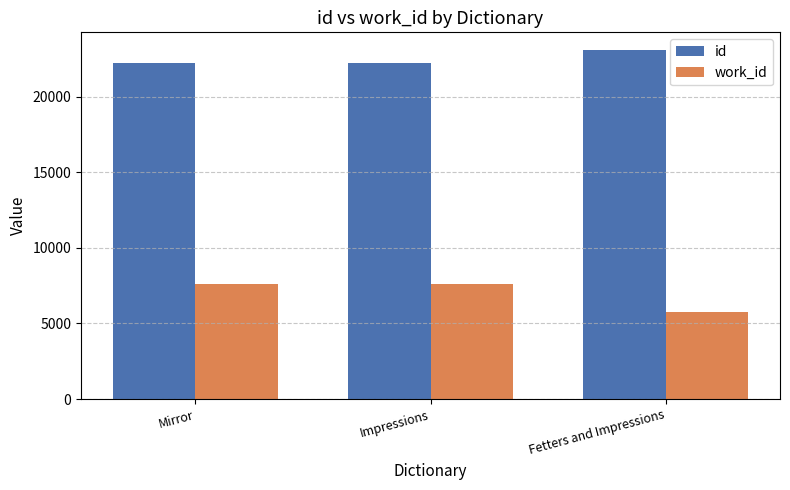

True or false: id has a value of 10985 at Impressions.

False